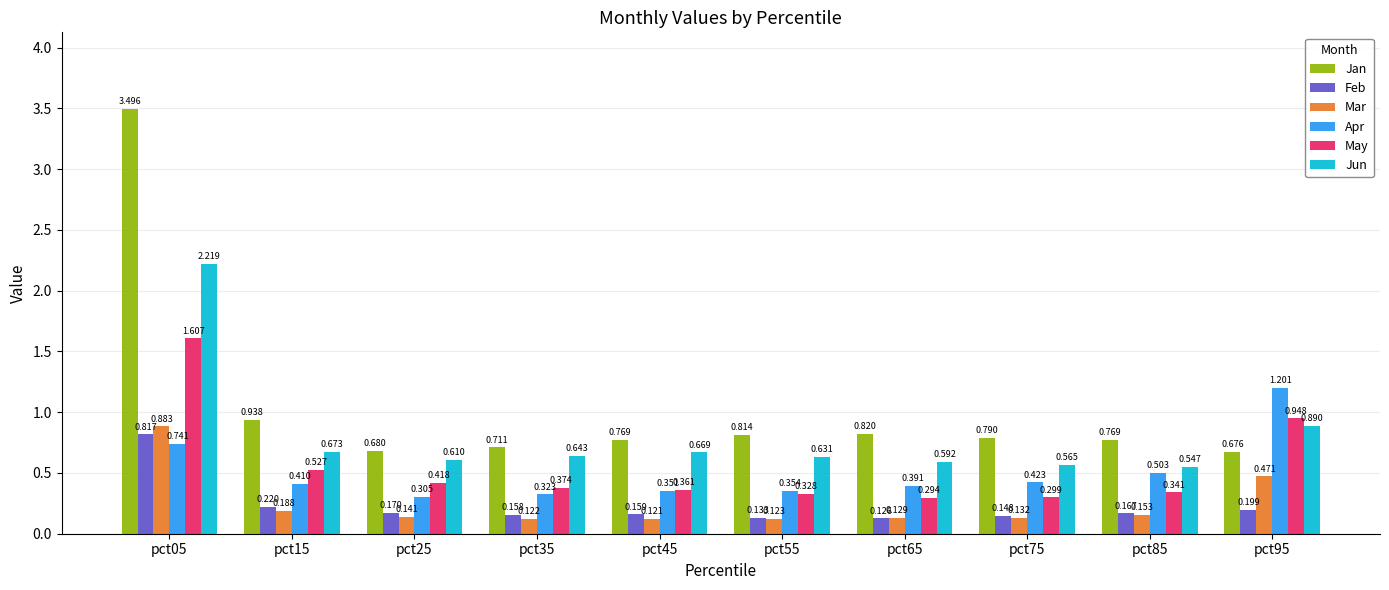

Which series has the largest total across all categories?

Jan